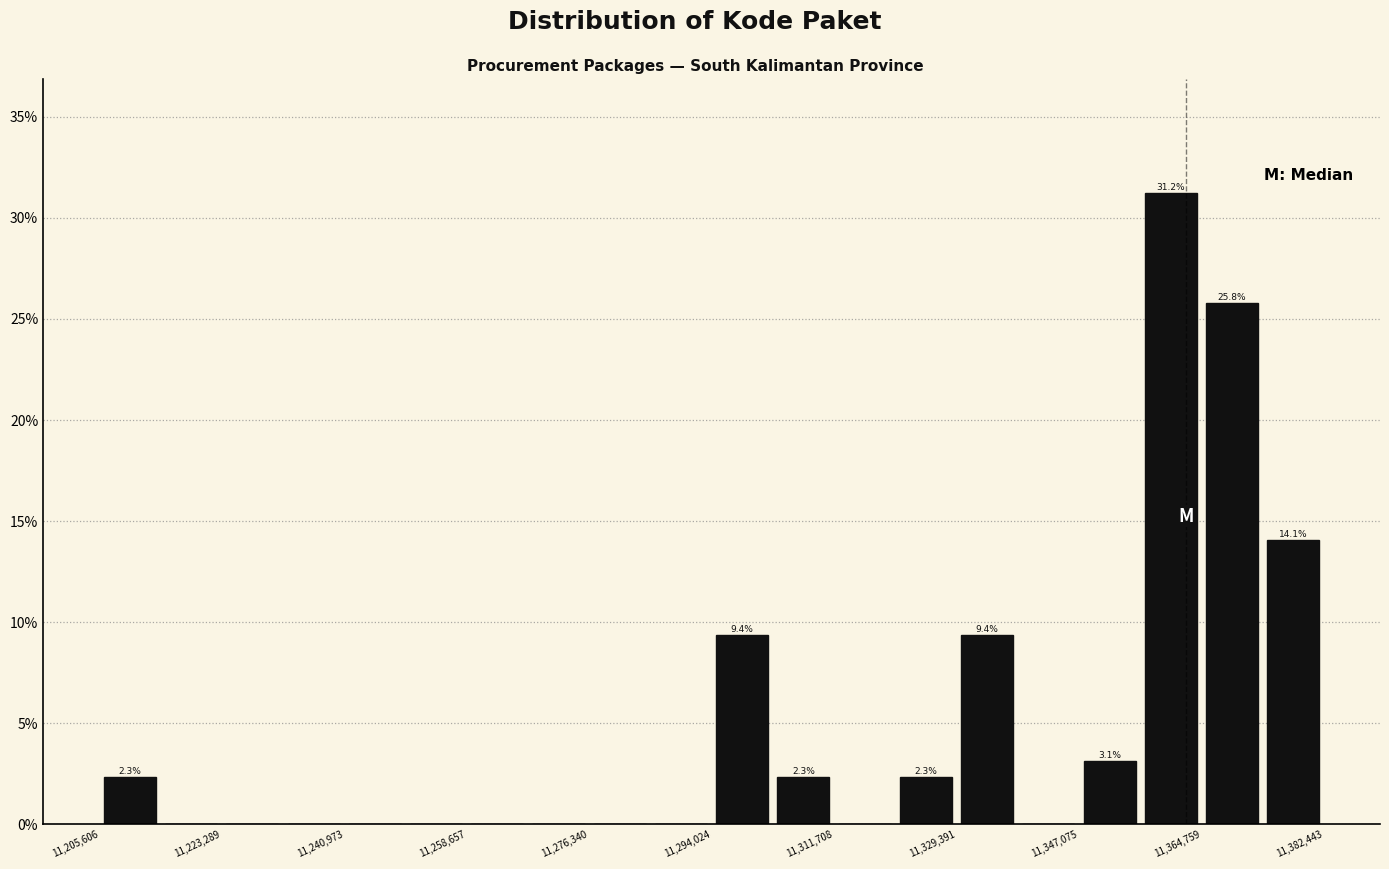

Over which range of the x-axis is the bar tallest?

11356000 to 11364000